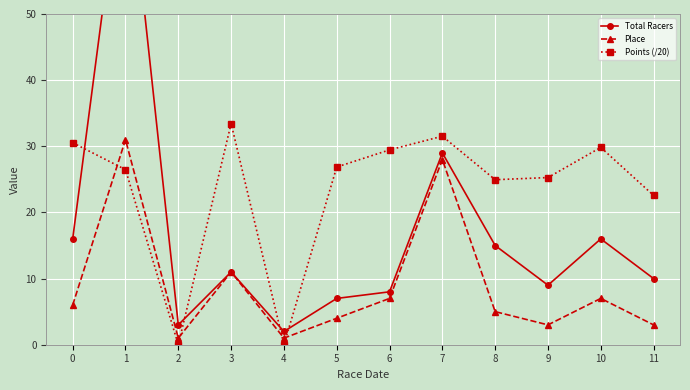

At which category does the chart reach its minimum across all series?

2